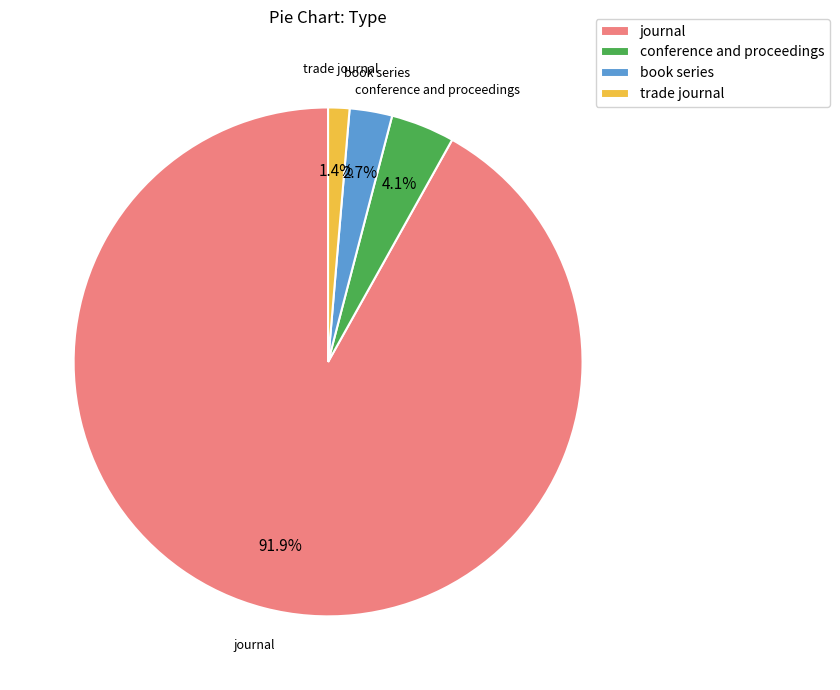

Is there a majority slice in this chart?

Yes